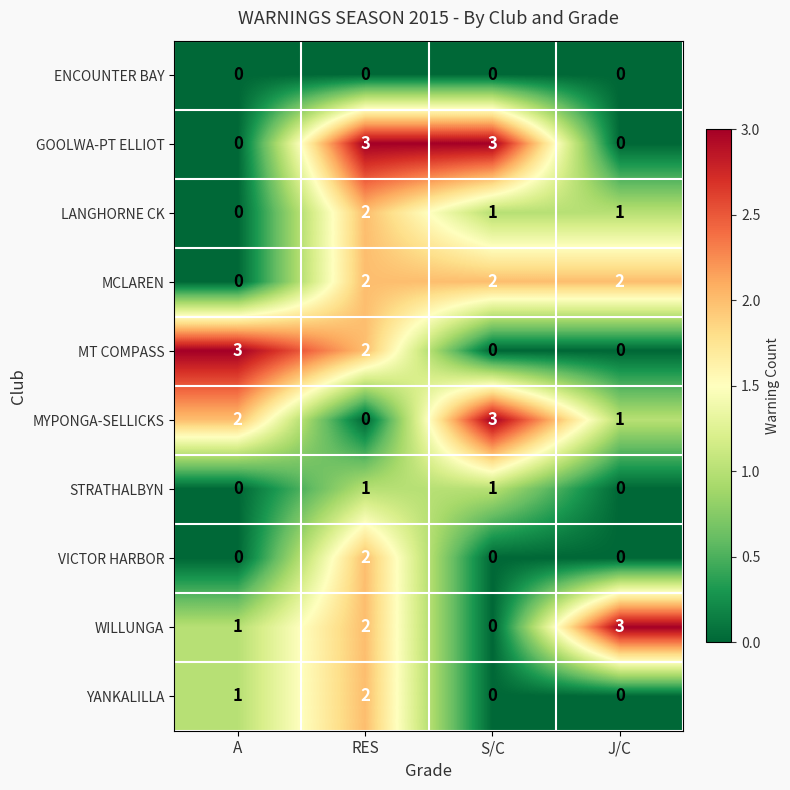

What is the spread (max minus min) of values at RES?

3